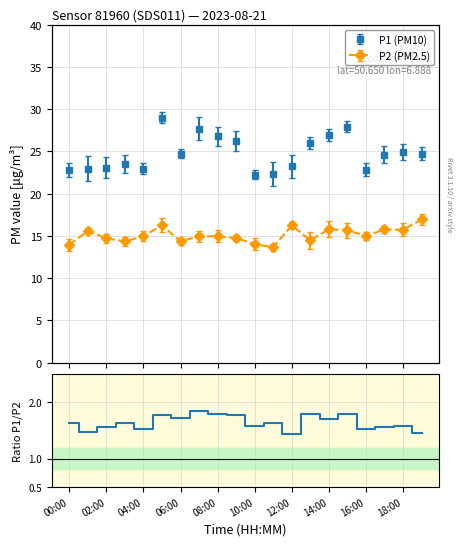

True or false: the data shows 2.9 at 06:00.

False